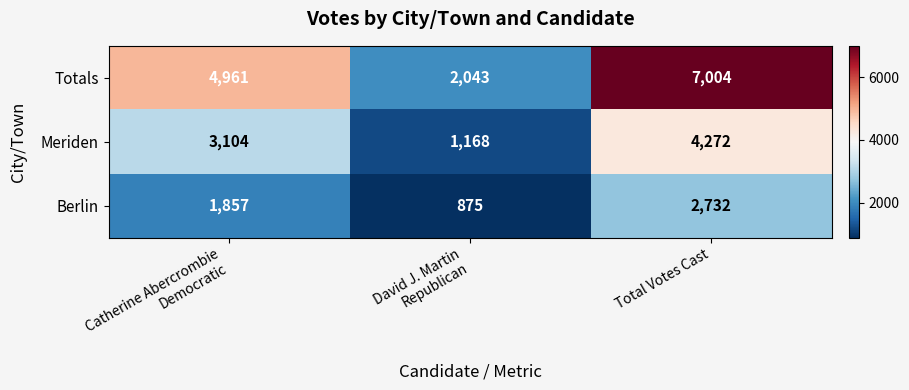

Is it true that Berlin equals 1538 at Total Votes Cast?

False